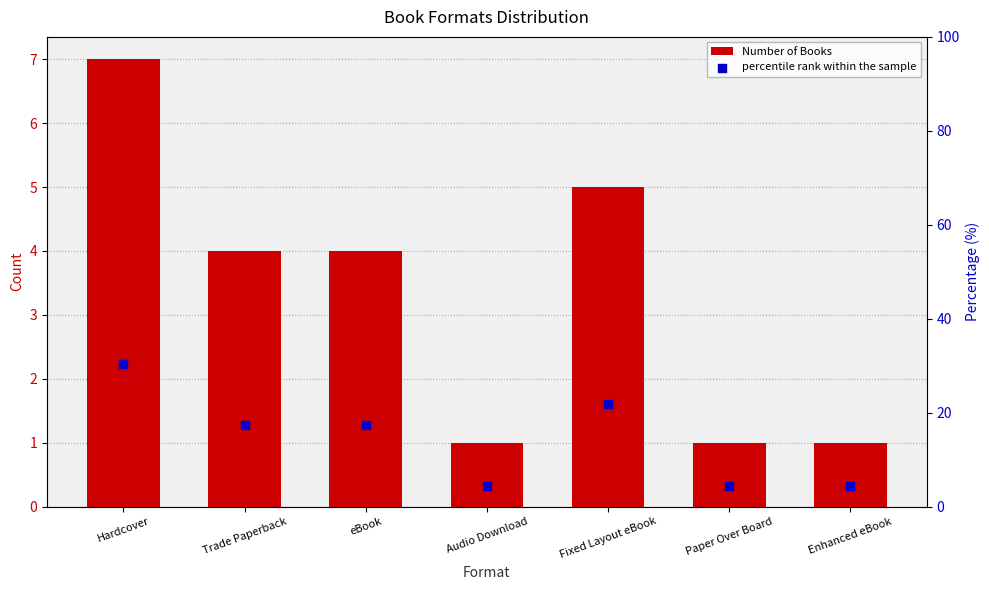

Is the value of Number of Books at Enhanced eBook greater than the value of percentile rank within the sample at Paper Over Board?

No